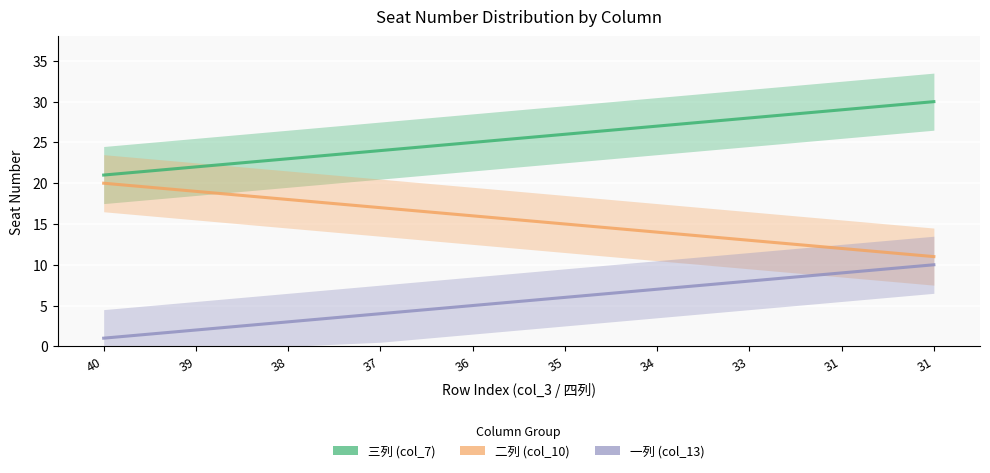

Where does the 一列 (col_13) series first go above 6?

34